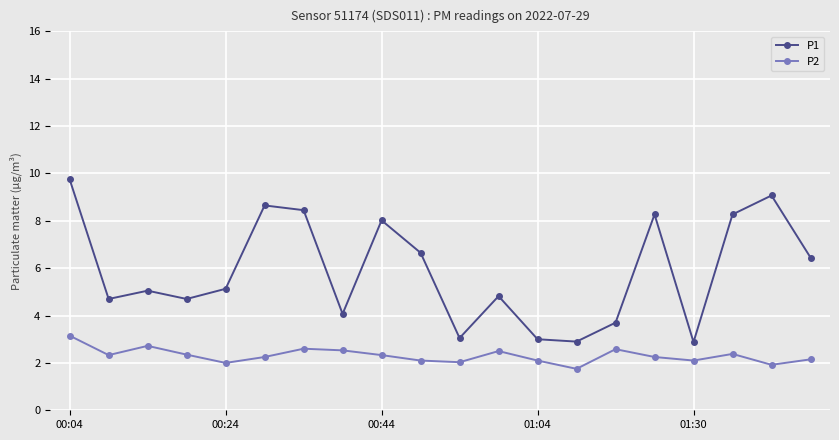

What is the lowest value of the P1 series?

2.9